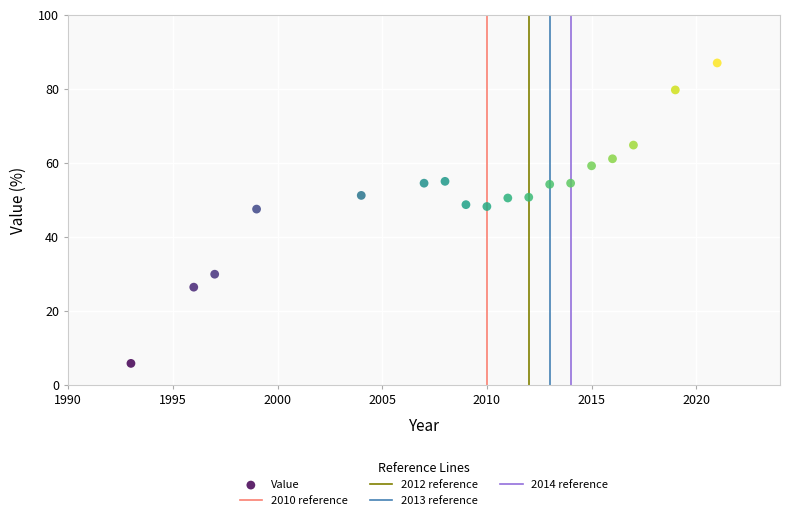

What is the range of Y values (max minus min)?

81.2